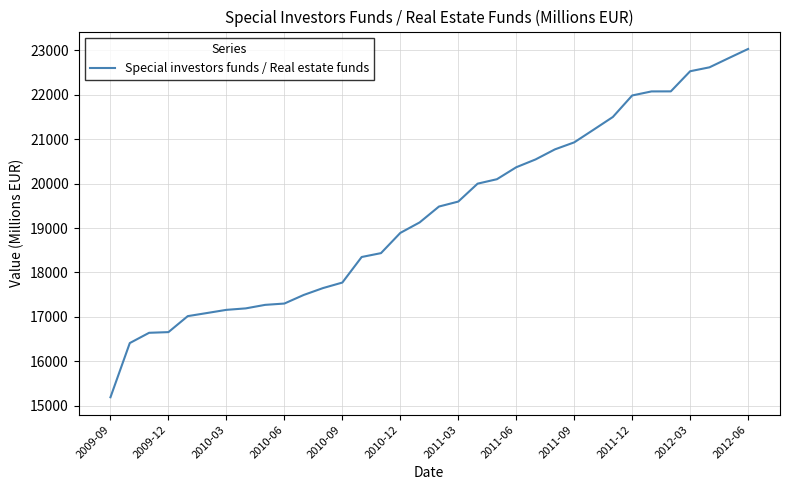

What is the maximum value shown in the chart?

23028